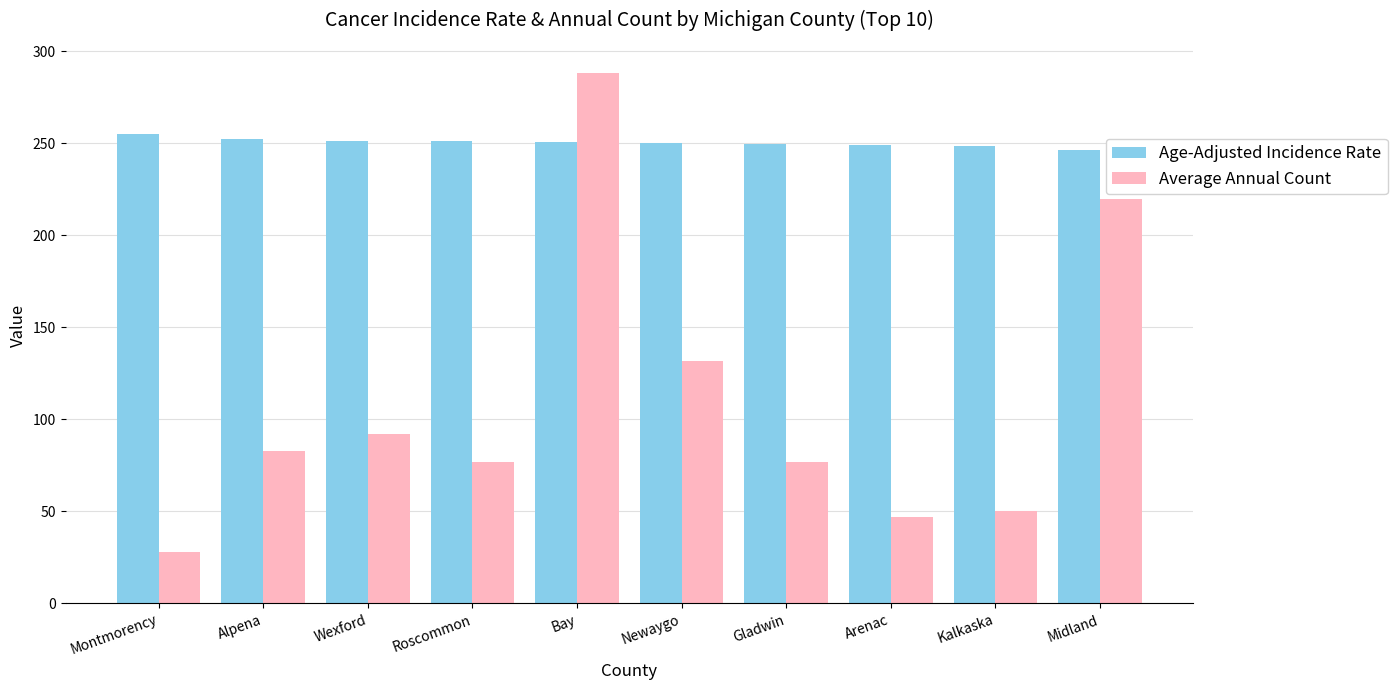

Which series has the widest spread of values?

Average Annual Count